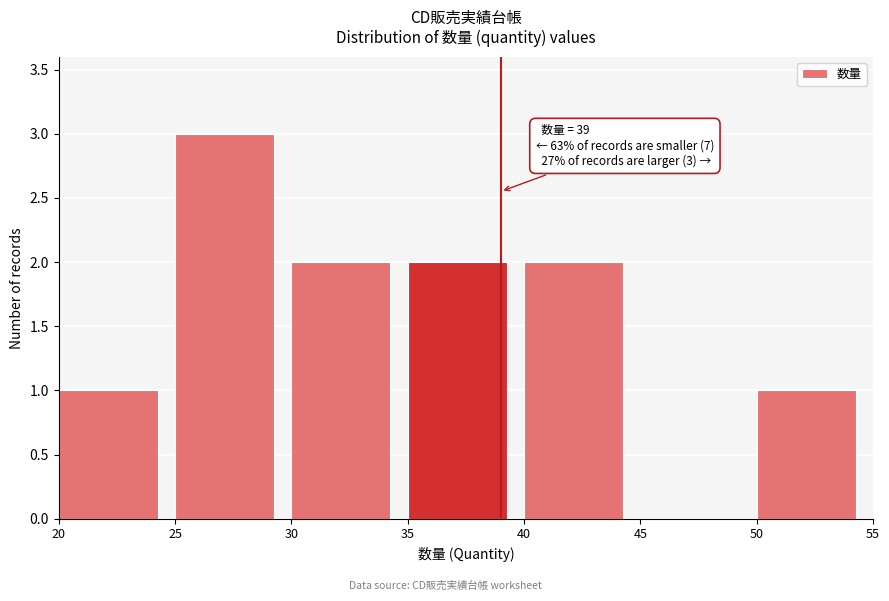

Which range on the x-axis has the tallest bar?

25 to 30